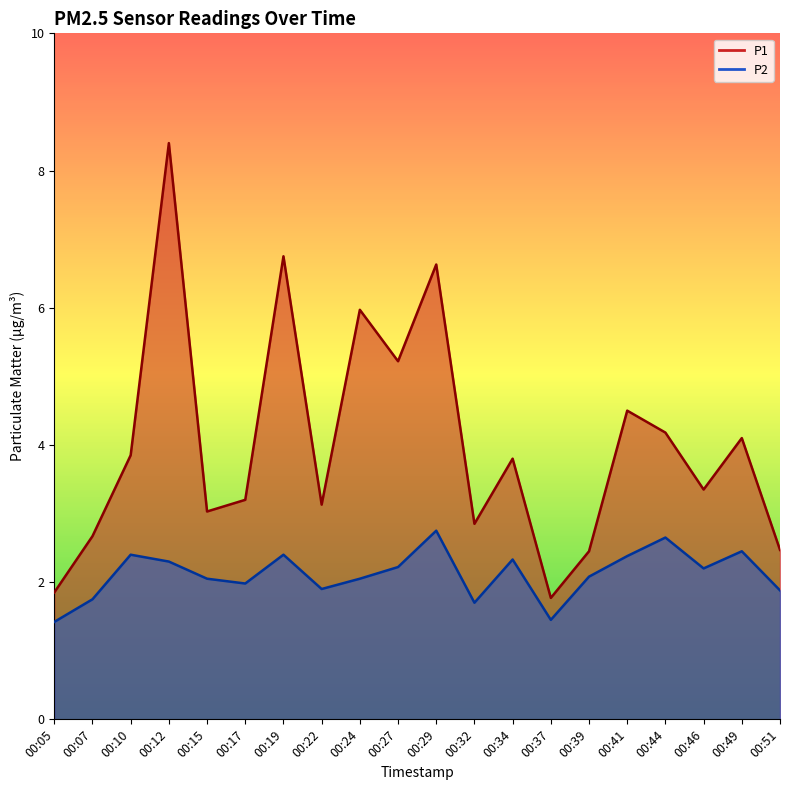

List the labels in order of P1 value, smallest first.

00:37, 00:05, 00:39, 00:51, 00:07, 00:32, 00:15, 00:22, 00:17, 00:46, 00:34, 00:10, 00:49, 00:44, 00:41, 00:27, 00:24, 00:29, 00:19, 00:12